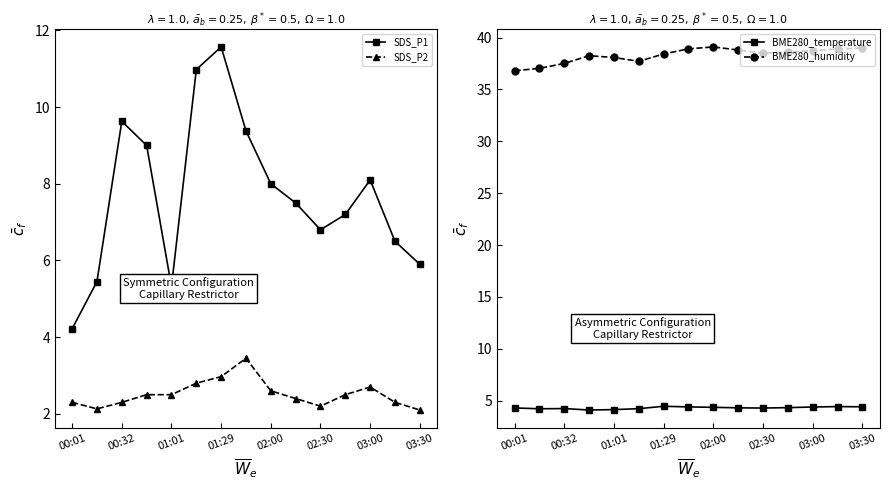

The value of BME280_temperature at 00:32 is 4.2. True or false?

True